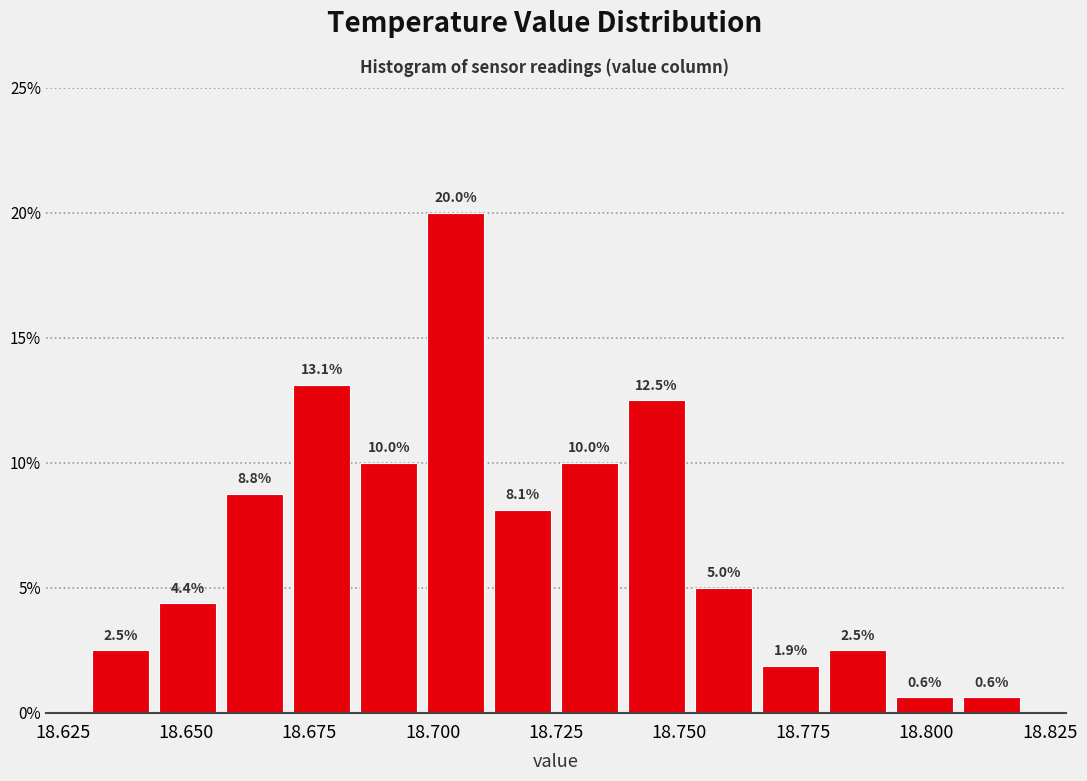

Around what value on the x-axis is the tallest bar? Give the approximate position of its centre, as read against the axis.

18.705